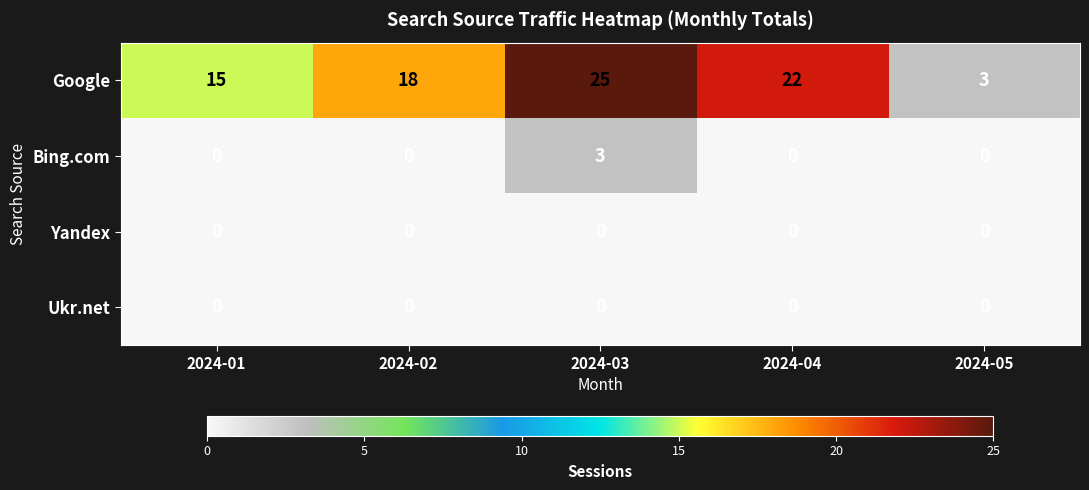

What is the average value of the Google series?

17